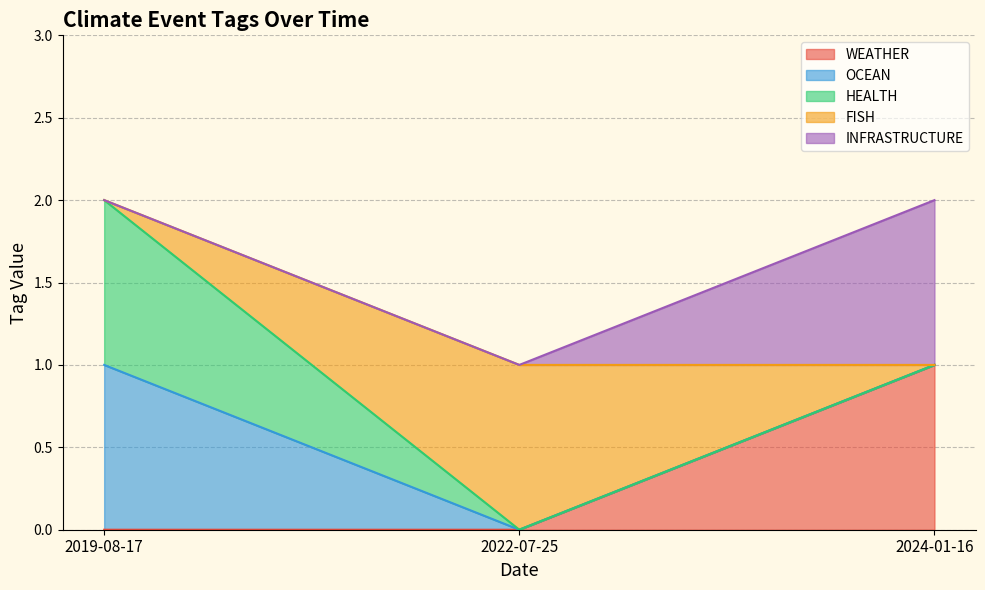

What is the label of the 2nd point from the right?

2022-07-25